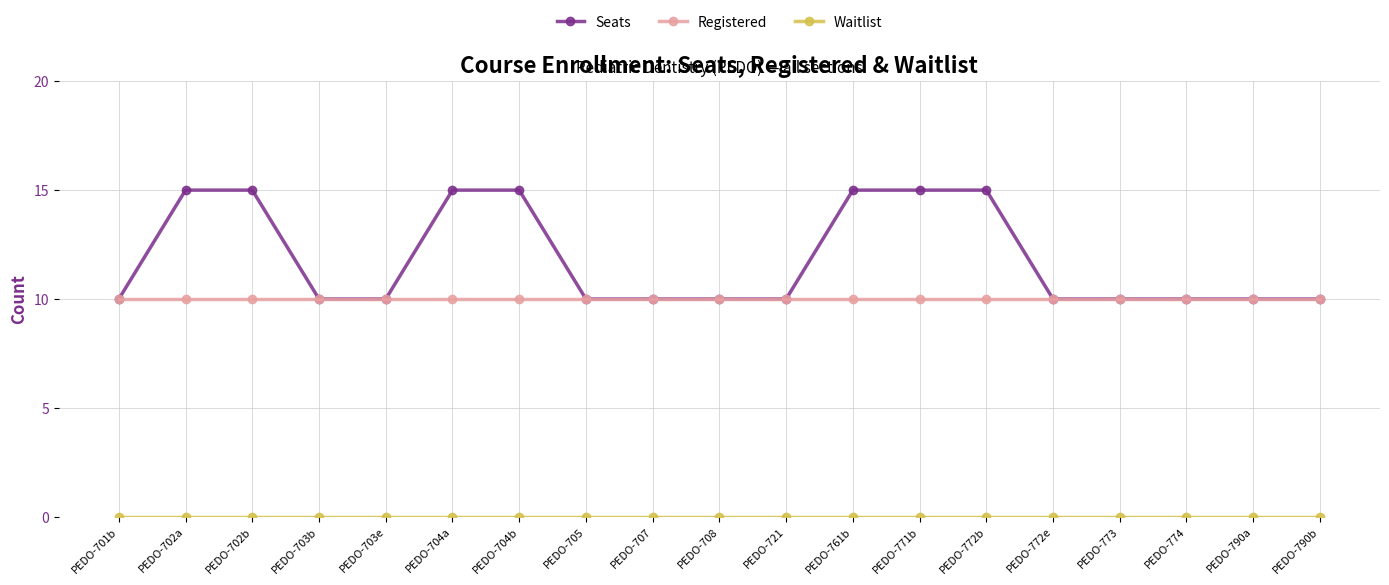

How many data points does each series have?

19